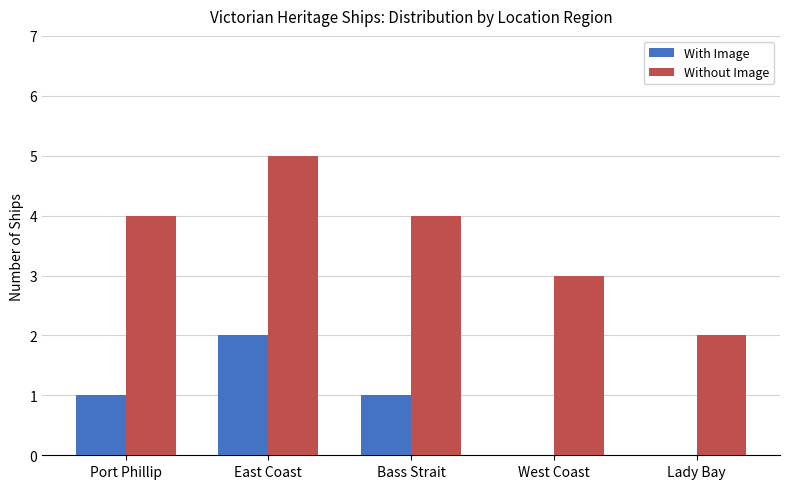

Reading left to right, extract all data points from this chart.

With Image: 1	2	1	0	0
Without Image: 4	5	4	3	2